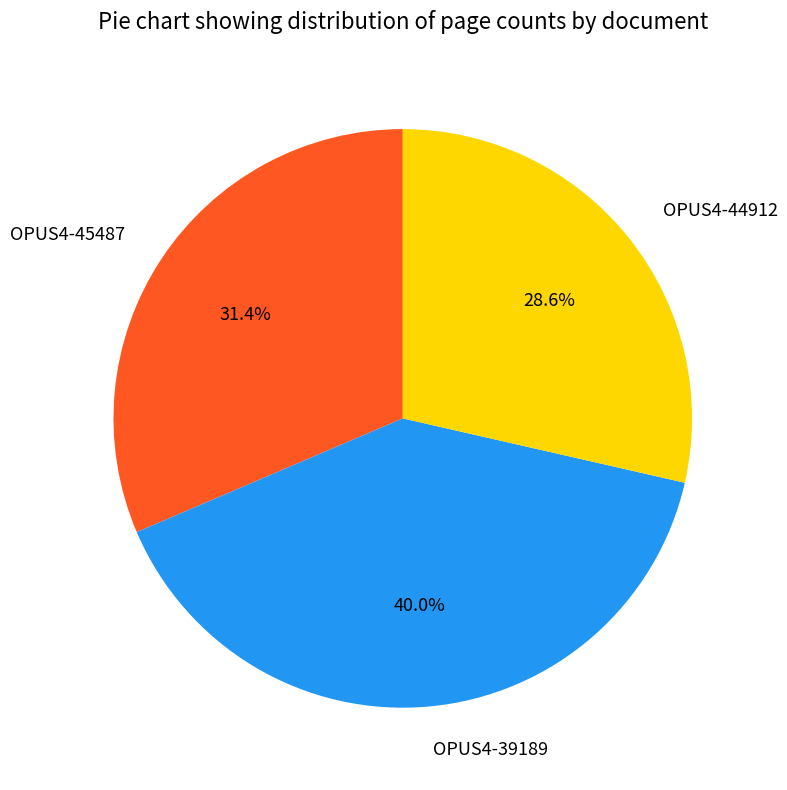

Is it true that OPUS4-45487 is 31% of the pie?

True